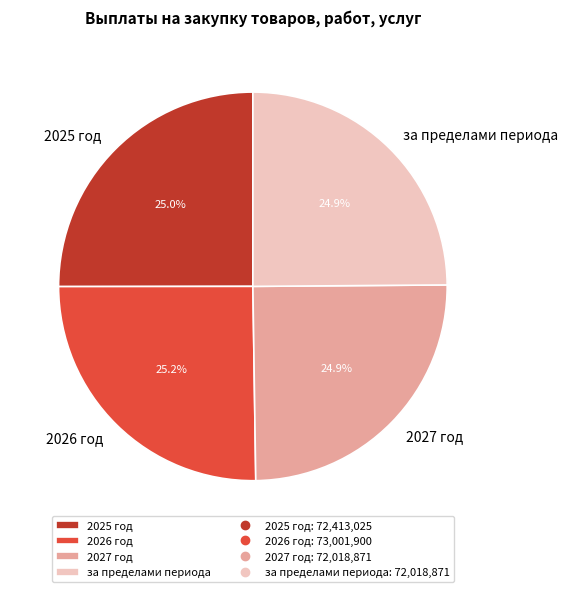

The 2027 год slice represents 25% of the pie. True or false?

True